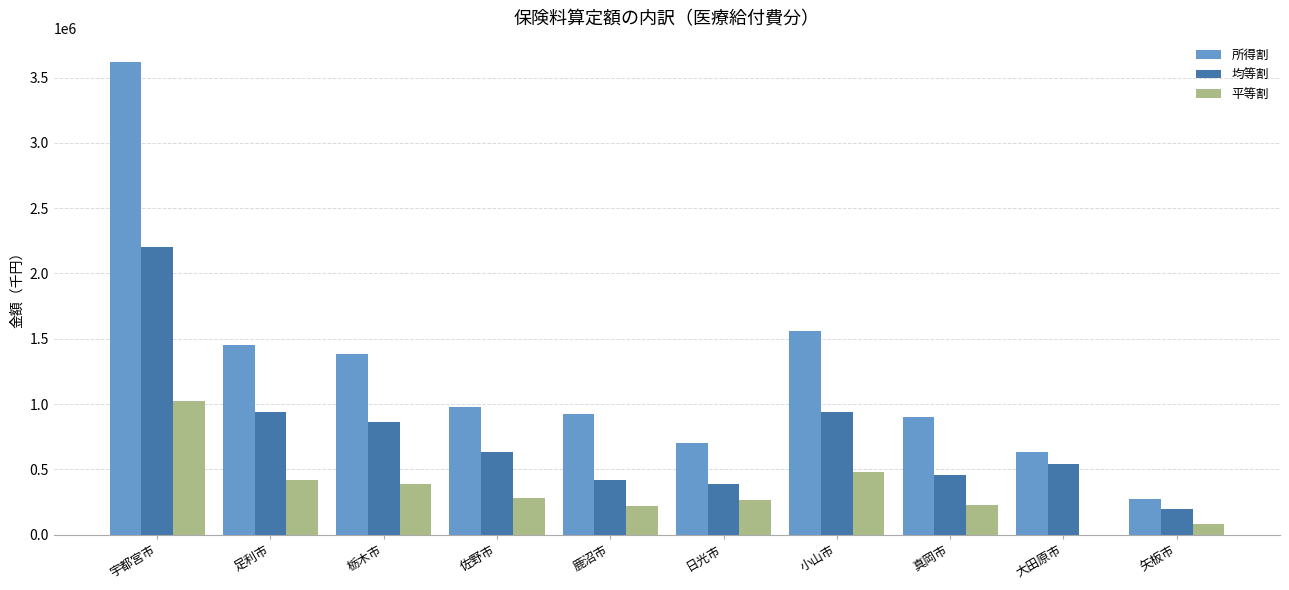

Is it true that 所得割 equals 2535901 at 小山市?

False